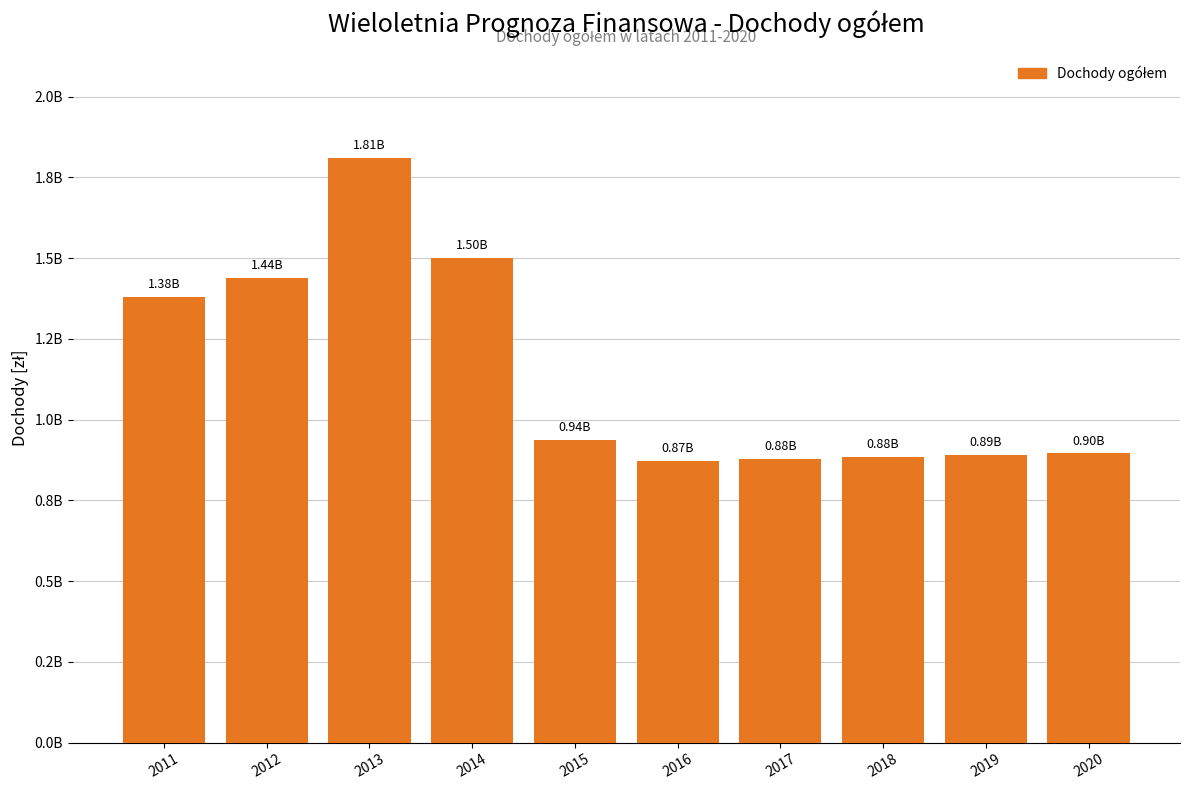

Which label corresponds to the largest value in the chart?

2013